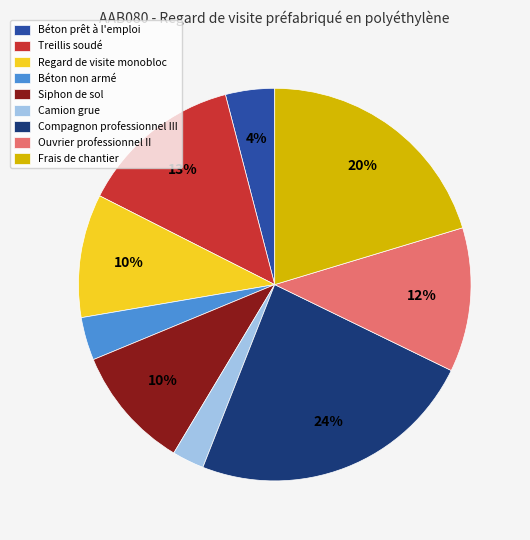

Which category has the biggest portion of the pie?

Compagnon professionnel III